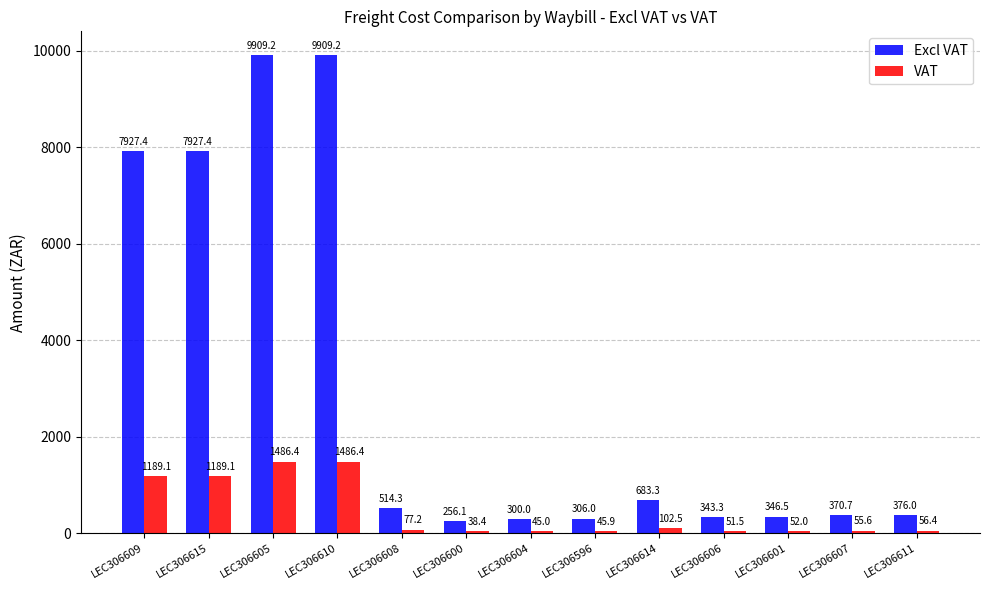

Is it true that Excl VAT equals 910.0 at LEC306608?

False